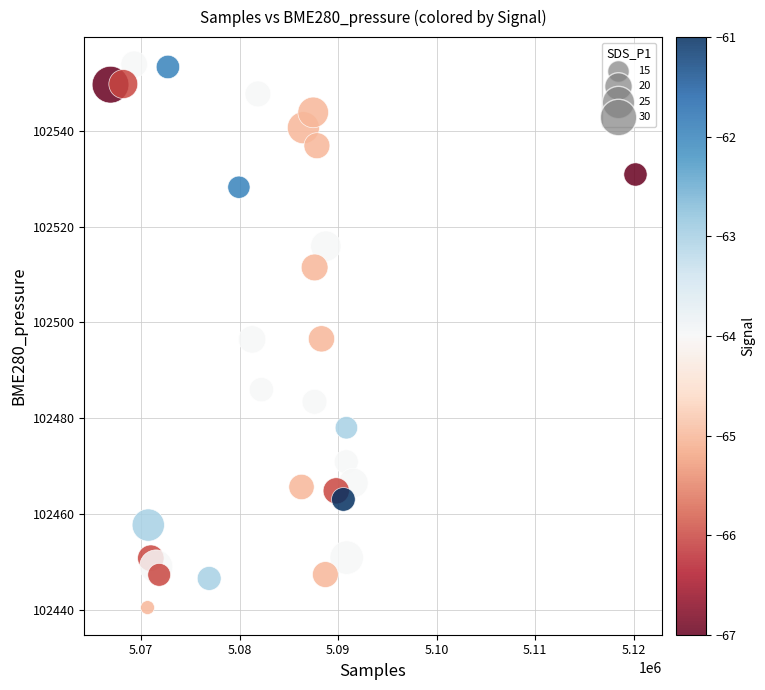

What is the range of X values (max minus min)?

53257.0